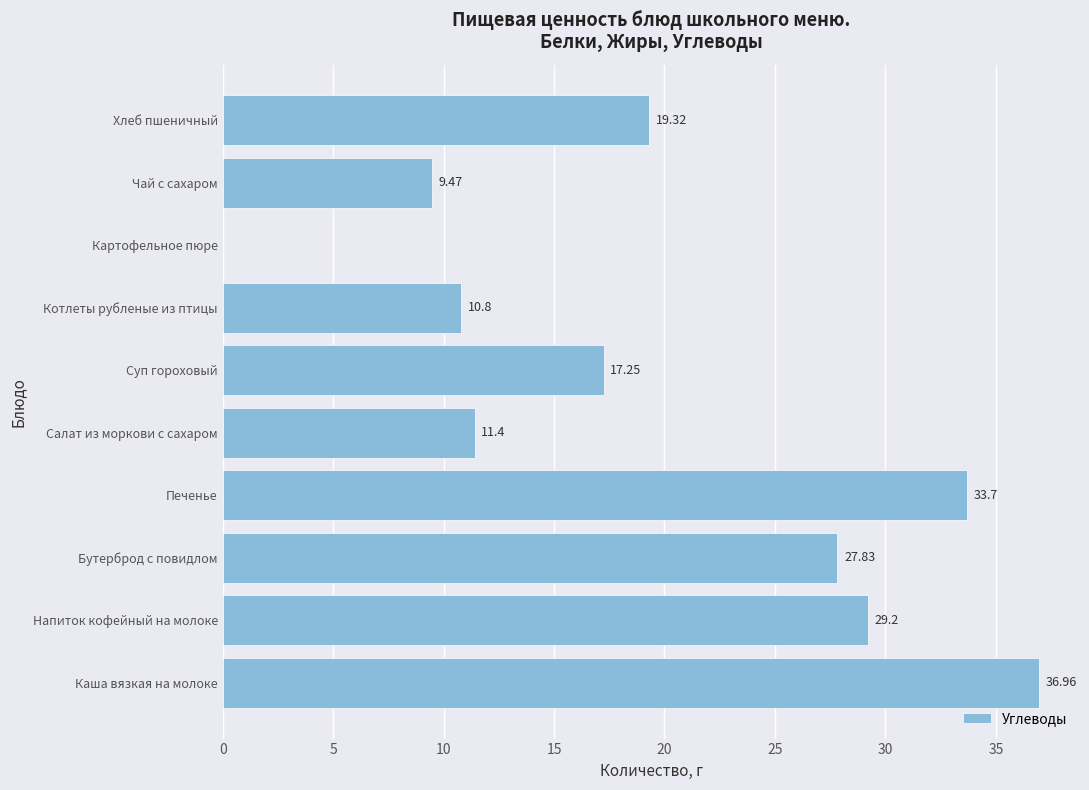

At which label is the value closest to 18?

Суп гороховый